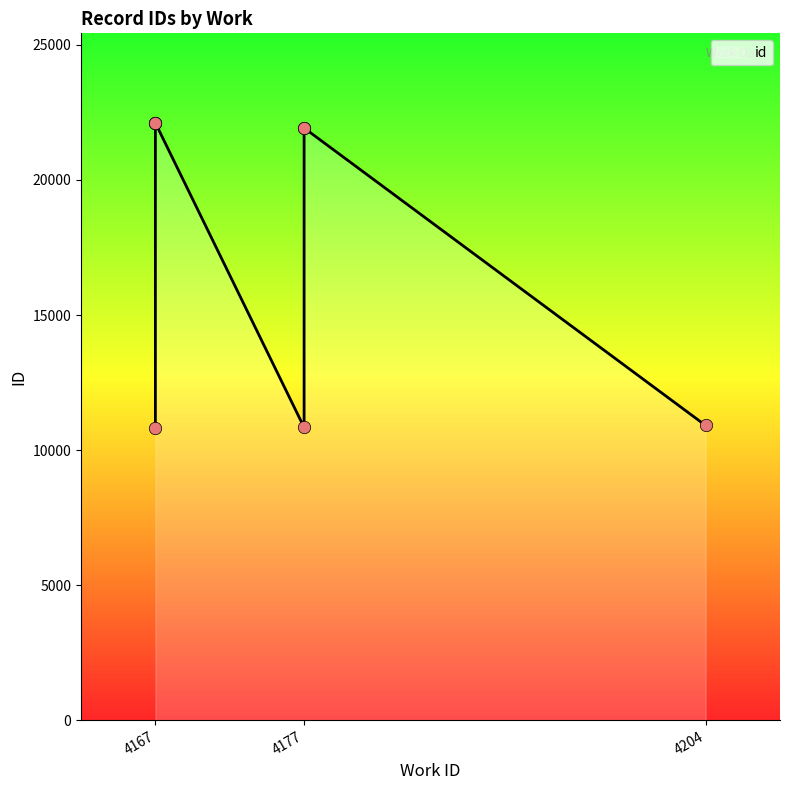

Which has a higher value, 4177 or 4167?

4167